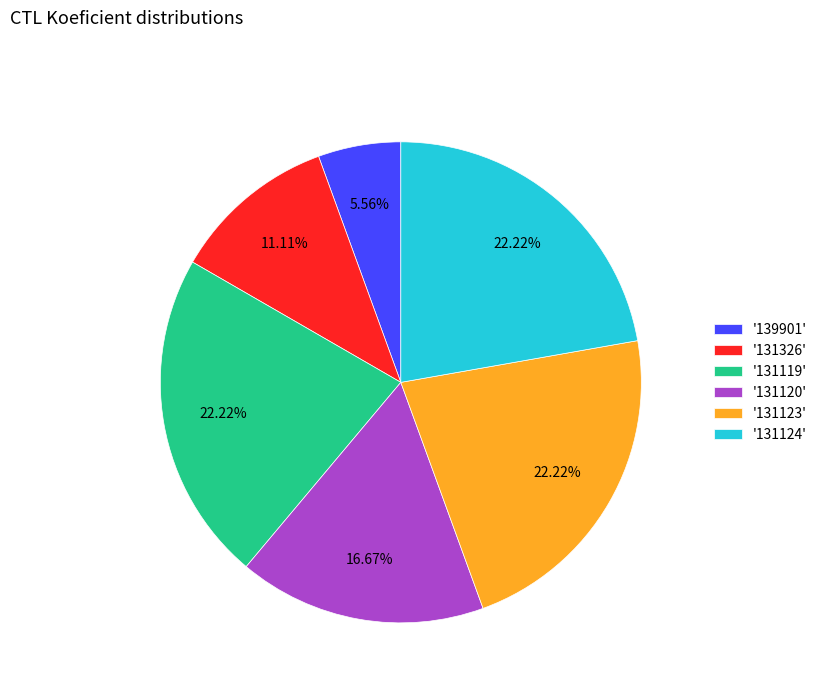

Is there a majority slice in this chart?

No